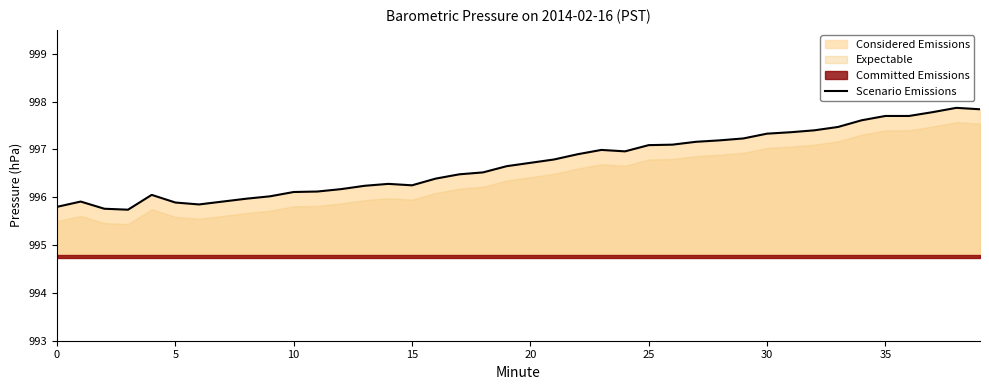

What is the smallest value displayed?

995.7